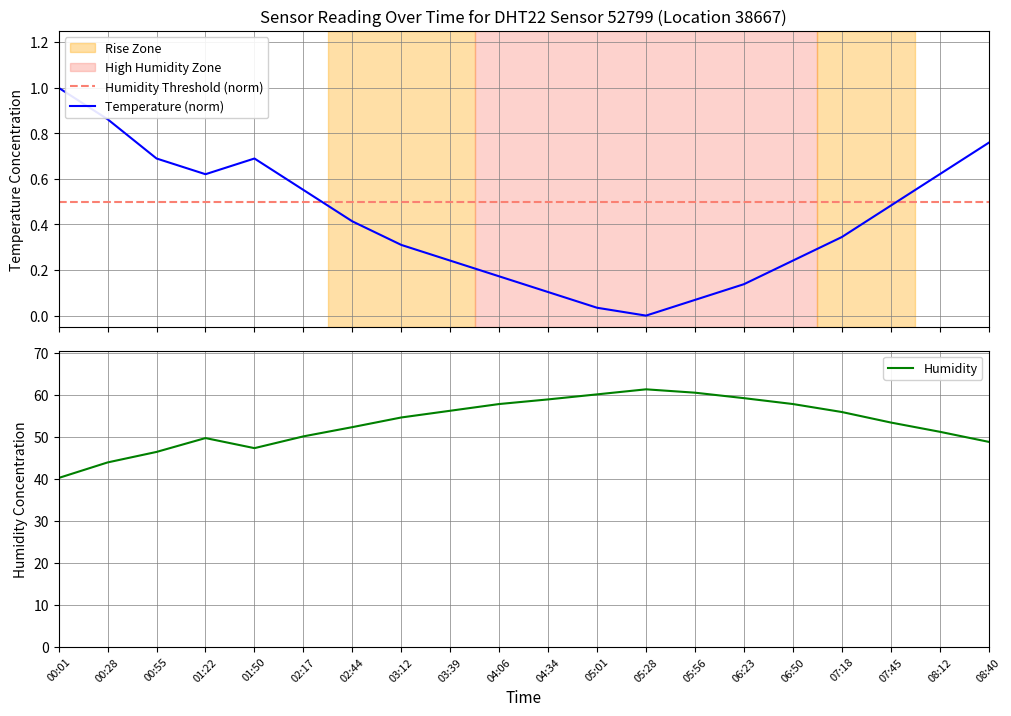

True or false: temperature and humidity cross at least once.

False